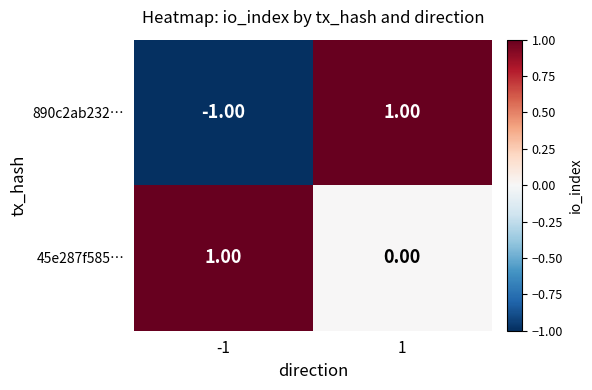

Which series has the largest total across all categories?

45e287f585…